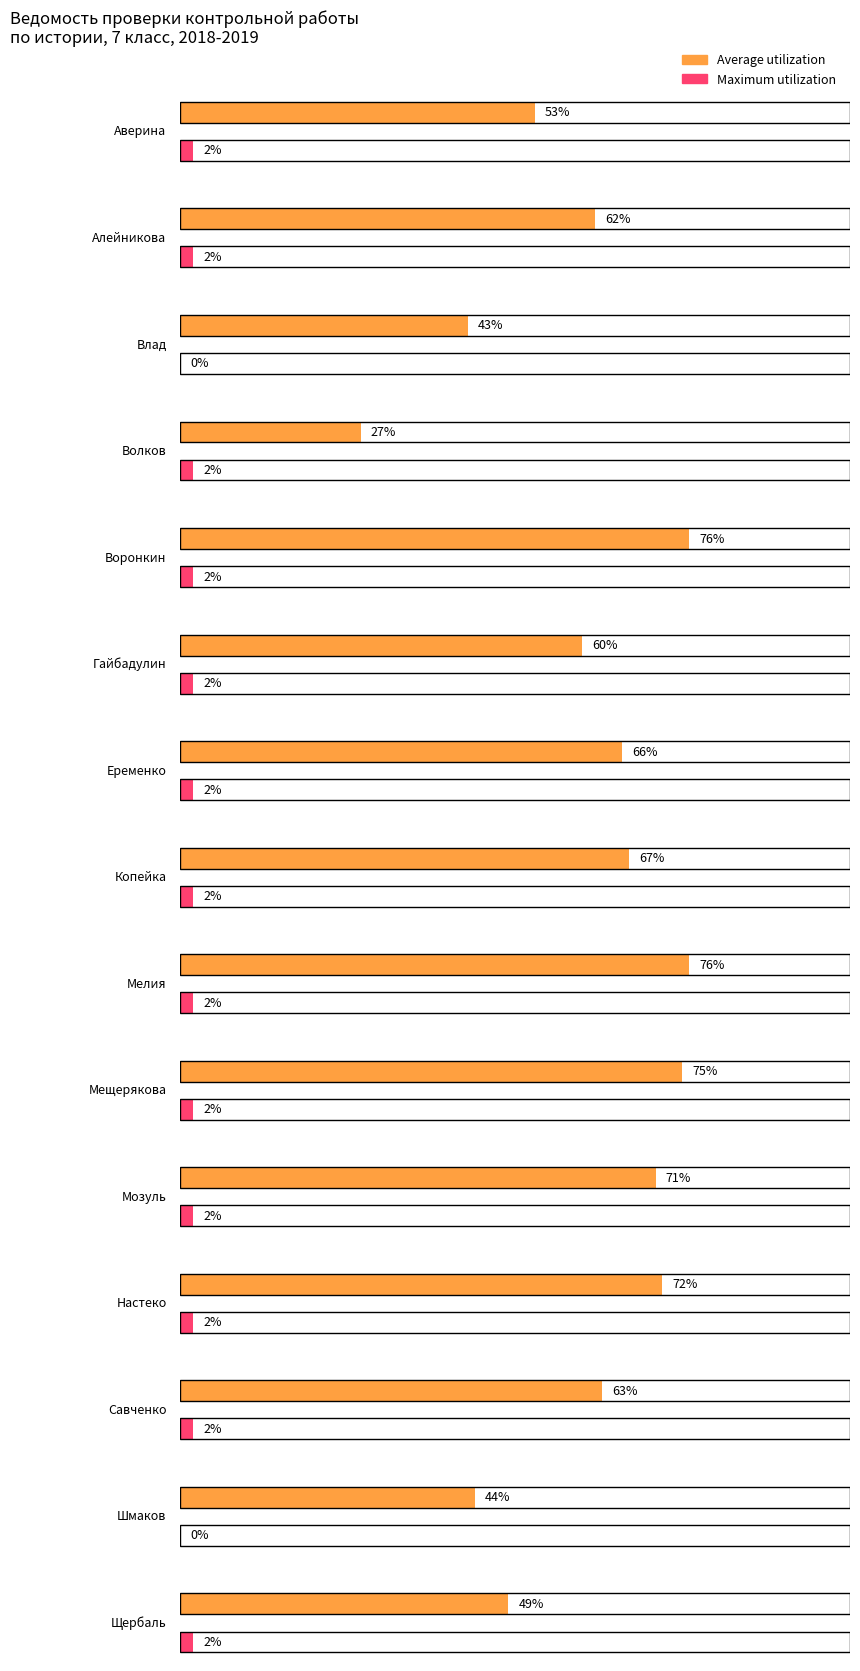

Reading left to right, extract all data points from this chart.

Average utilization: 53	62	43	27	76	60	66	67	76	75	71	72	63	44	49
Maximum utilization: 2	2	0	2	2	2	2	2	2	2	2	2	2	0	2